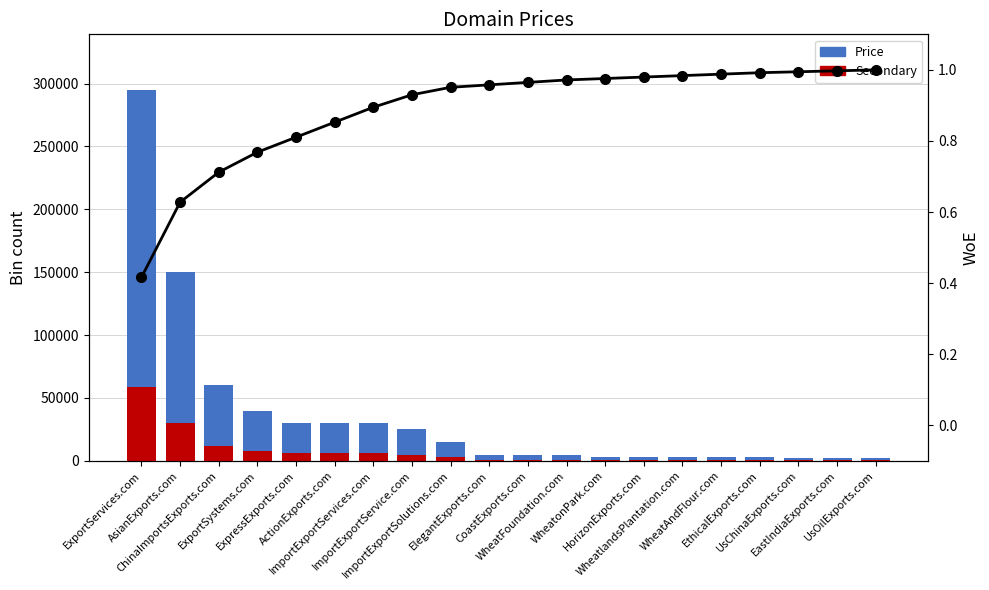

At which category is the sum across all series the highest?

ExportServices.com